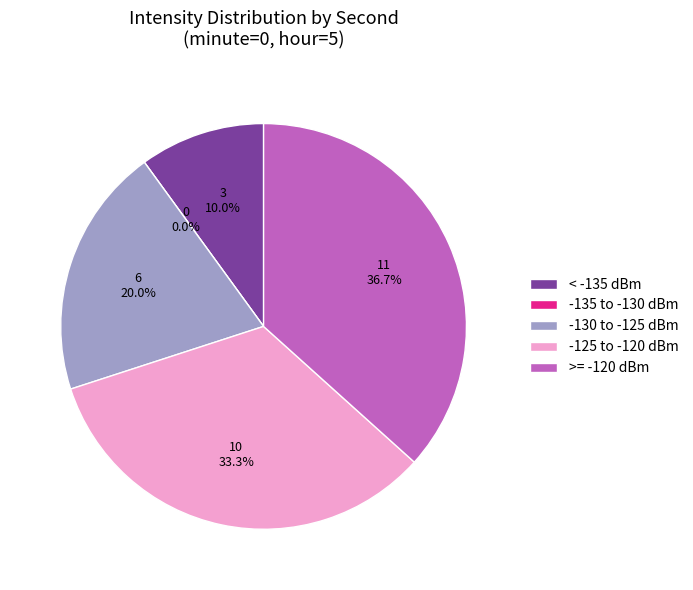

The 34 slice represents 1% of the pie. True or false?

False